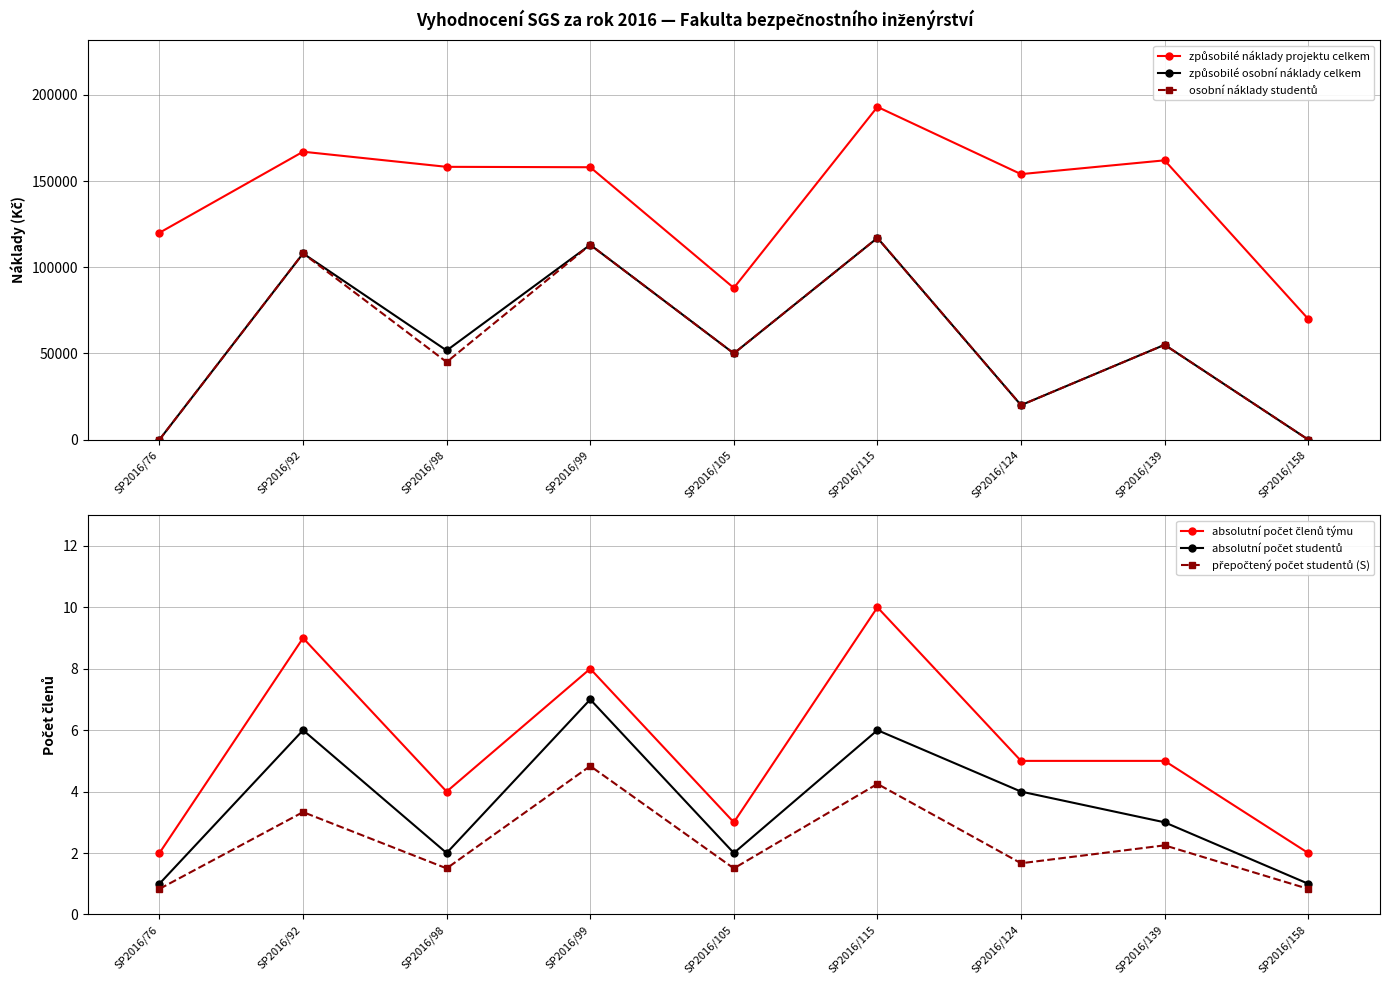

Which series has the largest total across all categories?

způsobilé náklady projektu celkem